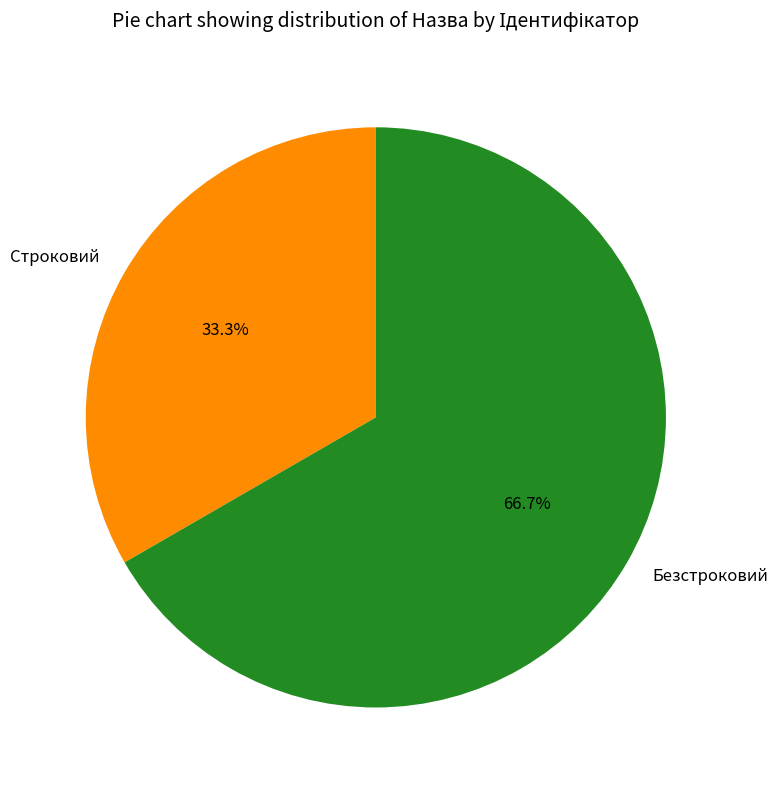

To the nearest percent, what is the combined percentage of Безстроковий and Строковий?

100%